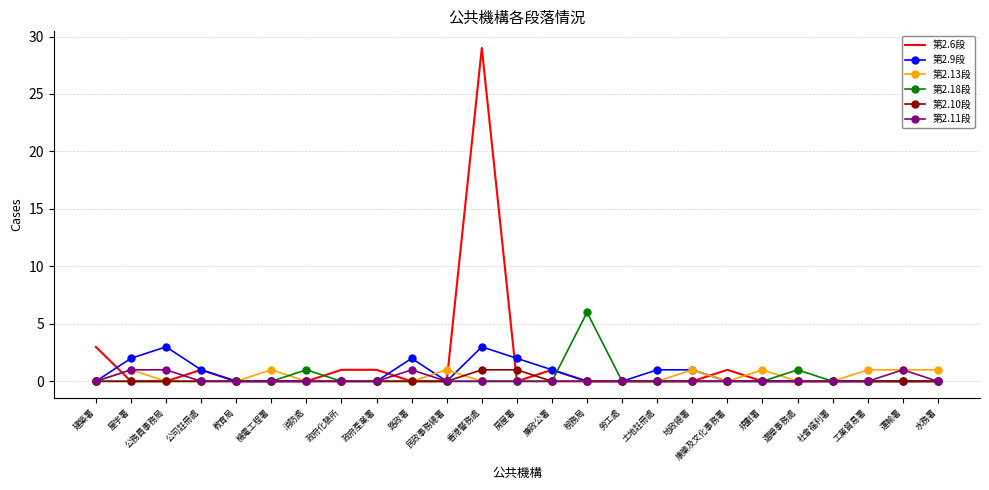

Which series has the largest total across all categories?

第2.6段